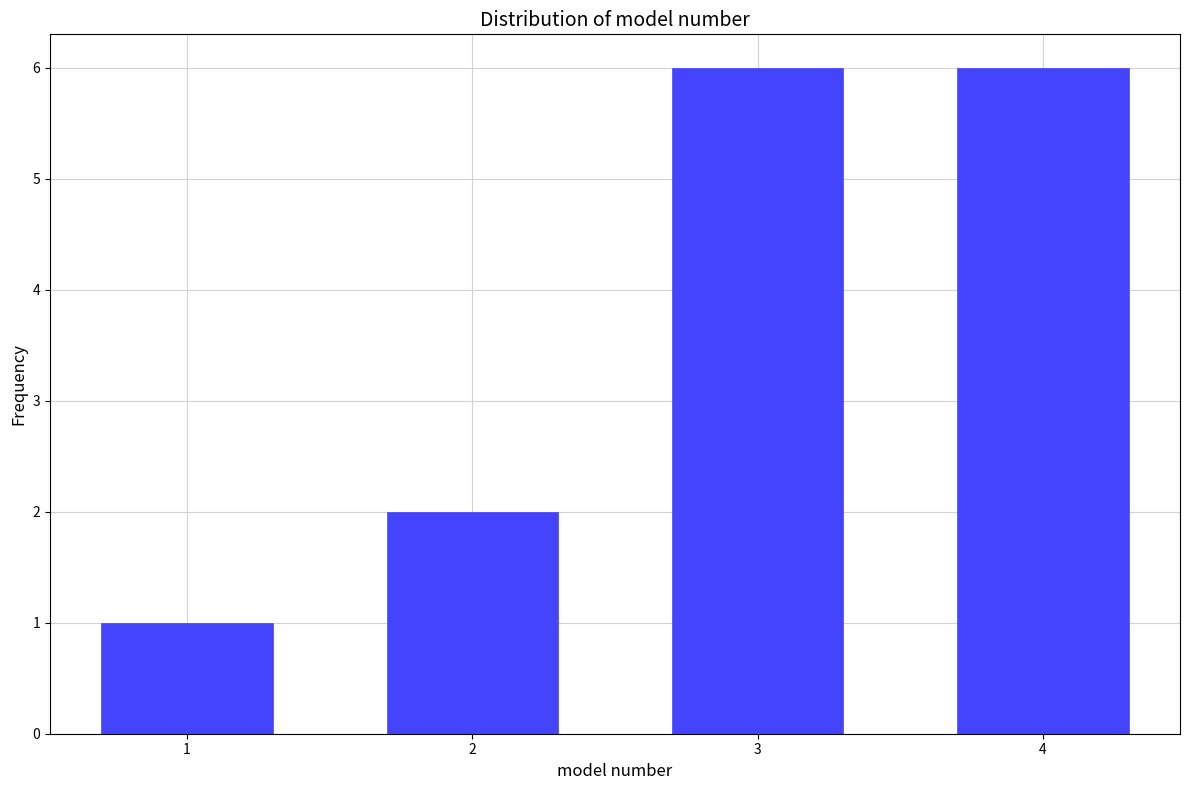

Reading left to right, list every bar in this chart as the range it spans on the x-axis followed by its height. The values are not printed on the chart, so give them approximately, as read against the axis.

0.5 to 1.5: 1
1.5 to 2.5: 2
2.5 to 3.5: 6
3.5 to 4.5: 6